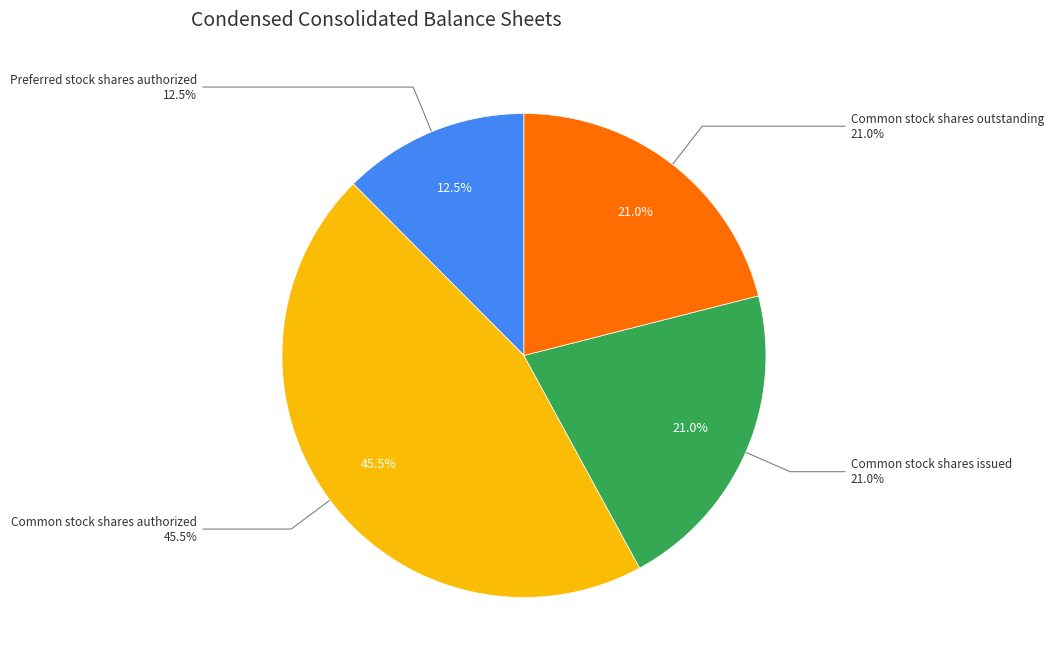

Is it true that Common stock shares issued is 27% of the pie?

False